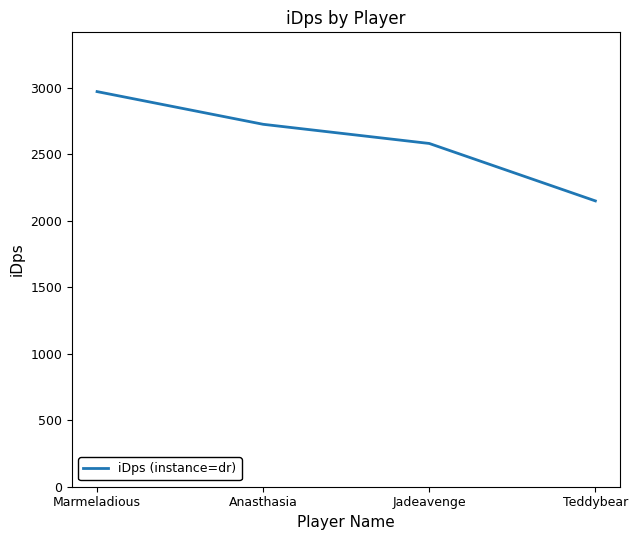

The value at Anasthasia is 2725.2. True or false?

True